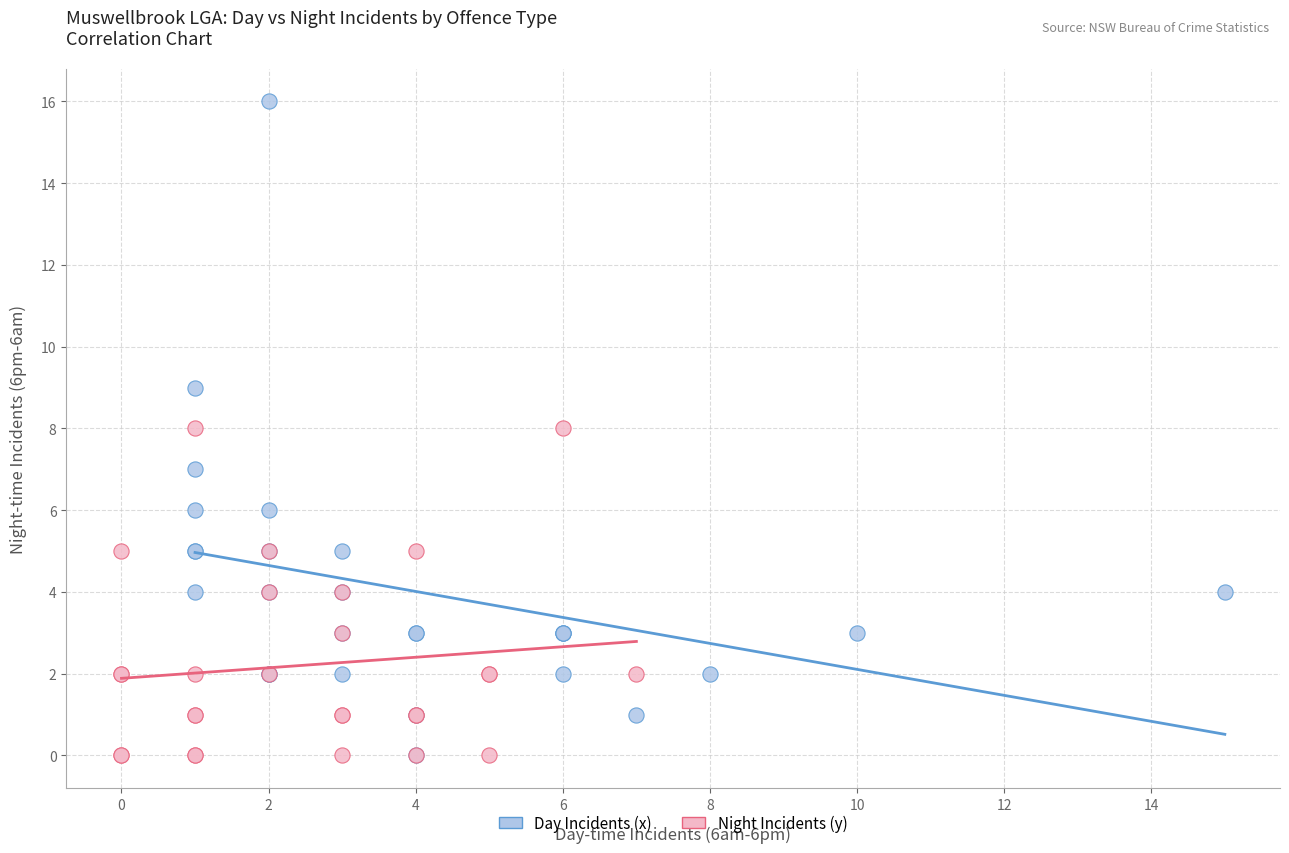

What are all the series names shown in the legend?

Day Incidents (x), Night Incidents (y)